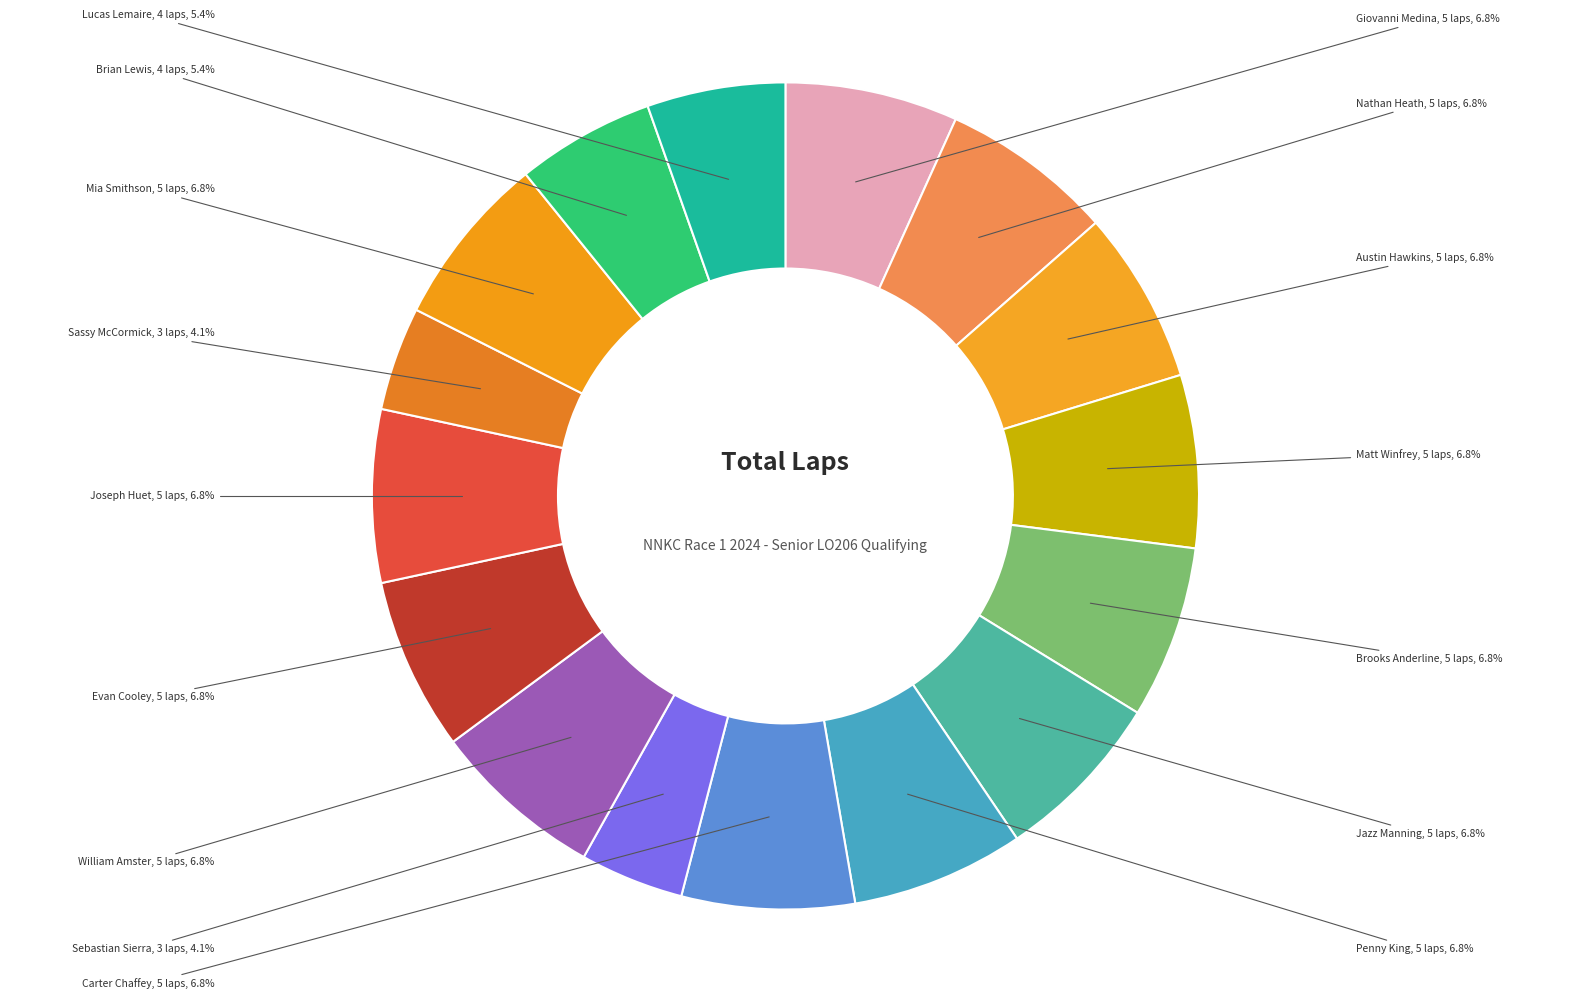

Does any single category account for the majority?

No